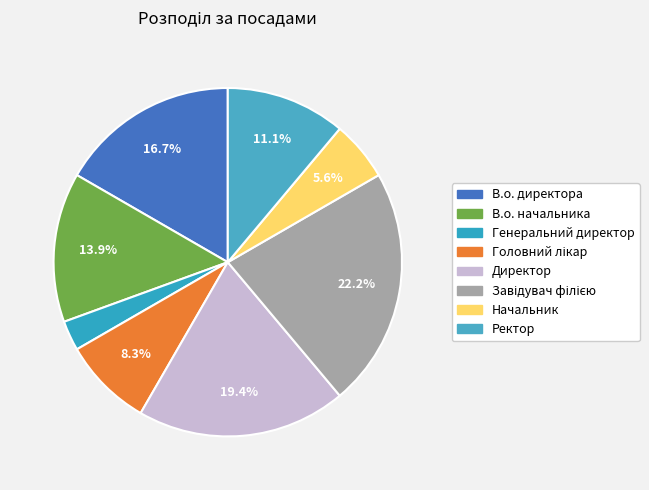

Is it true that В.о. директора is 17% of the pie?

True